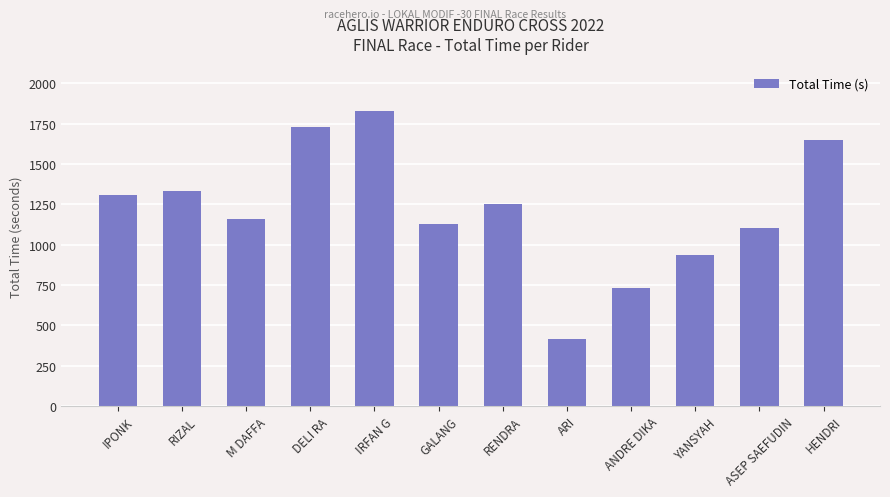

What is the approximate value at YANSYAH?

935.9